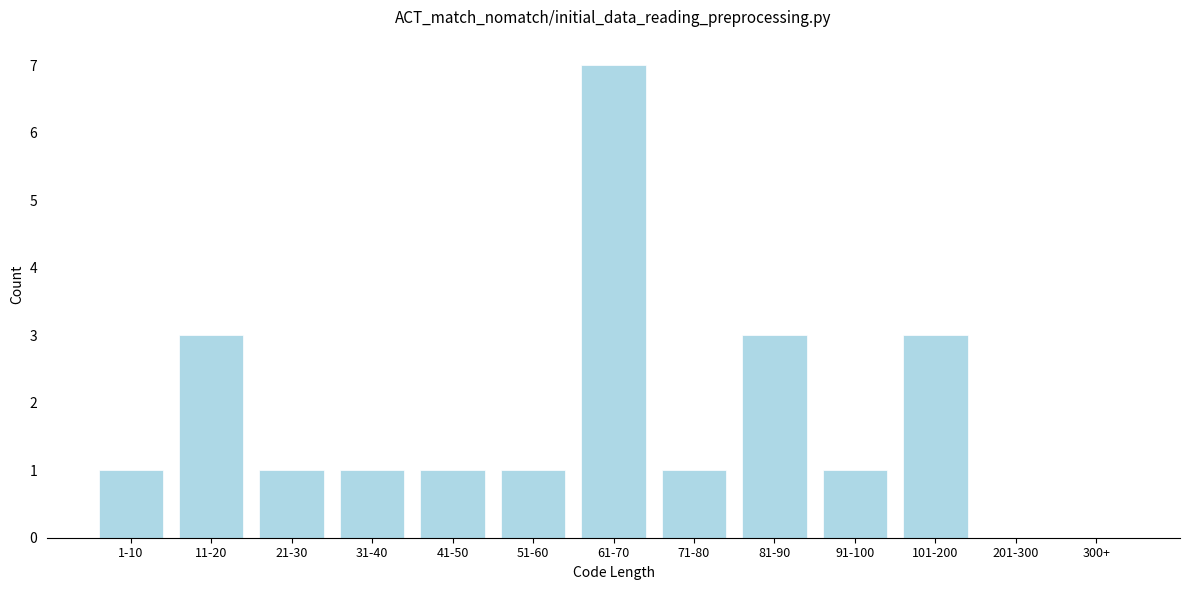

Reading left to right, list all the values displayed in this chart.

1-10=1	11-20=3	21-30=1	31-40=1	41-50=1	51-60=1	61-70=7	71-80=1	81-90=3	91-100=1	101-200=3	201-300=0	300+=0